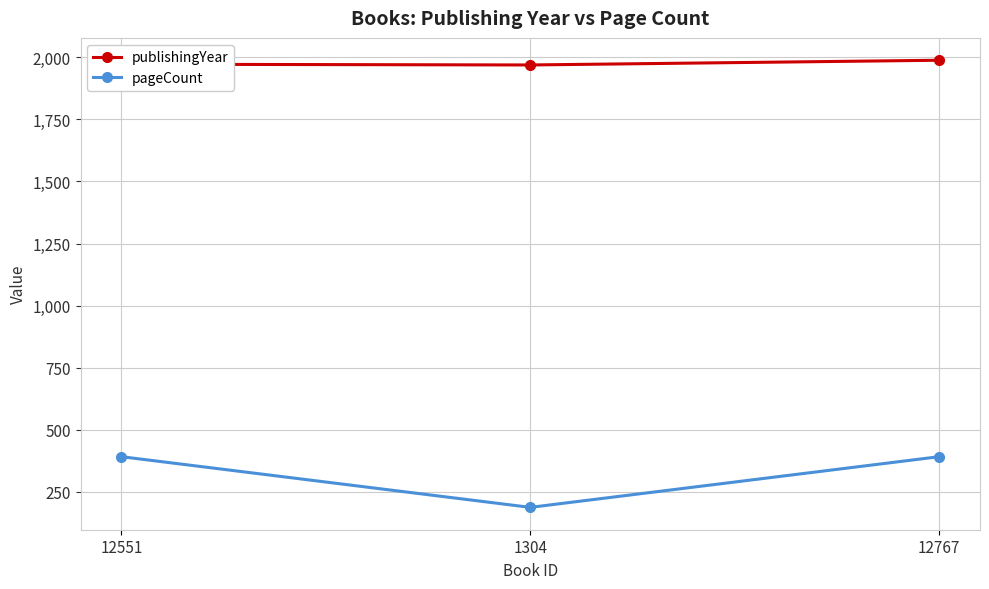

List the series in order of their overall mean, lowest first.

pageCount, publishingYear